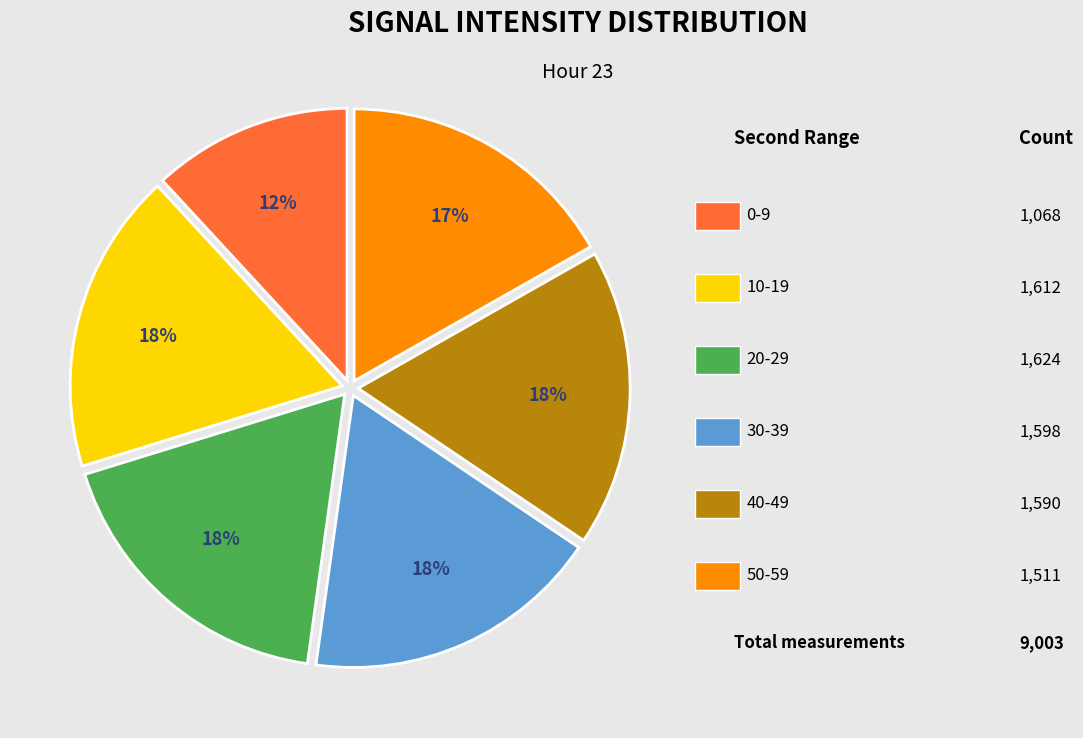

To the nearest percent, what is the difference between the largest and smallest slice percentages?

6%